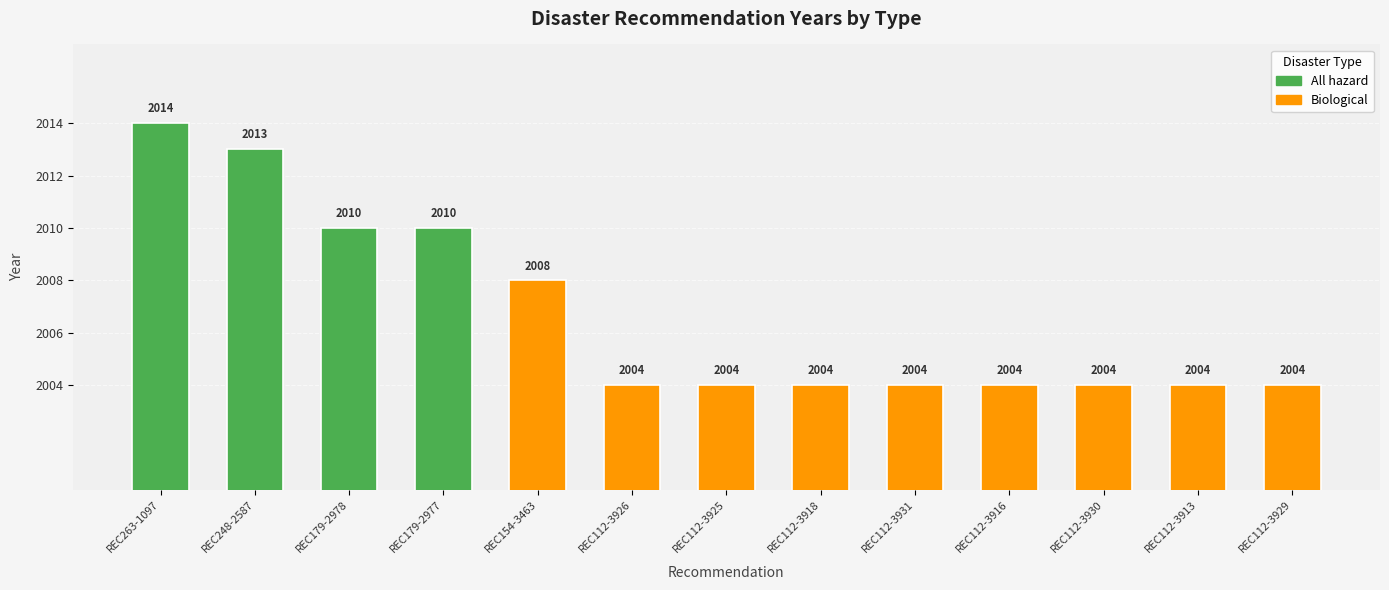

At which category does the chart reach its minimum across all series?

REC112-3926